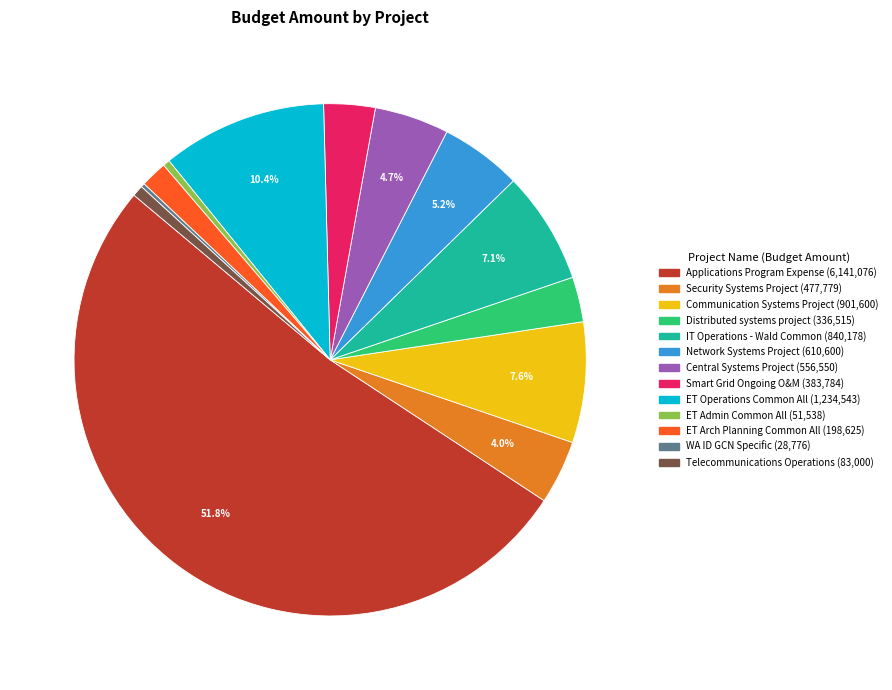

Is there a majority slice in this chart?

Yes